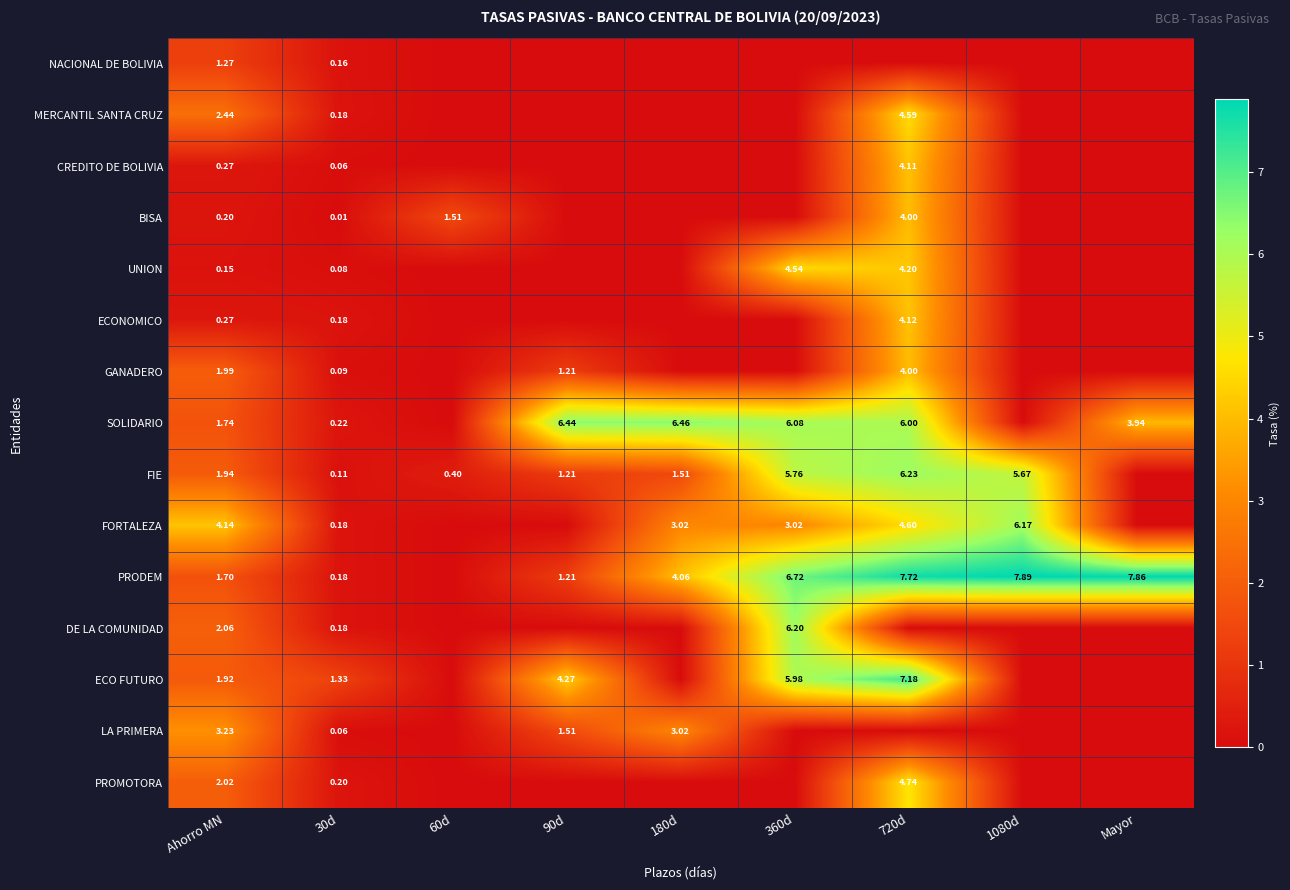

Is the value of PRODEM at 90d greater than the value of ECONOMICO at 30d?

Yes